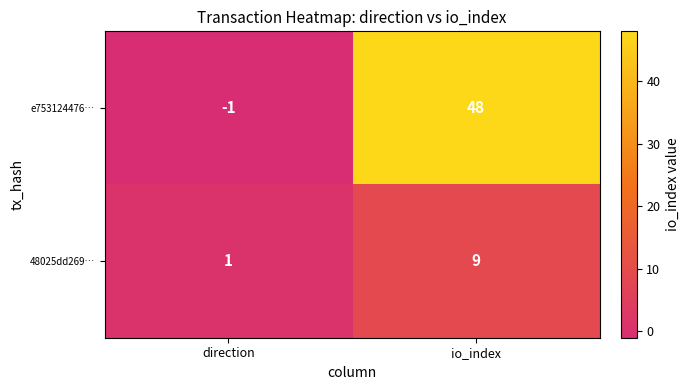

At which label does 48025dd269… reach its minimum?

direction